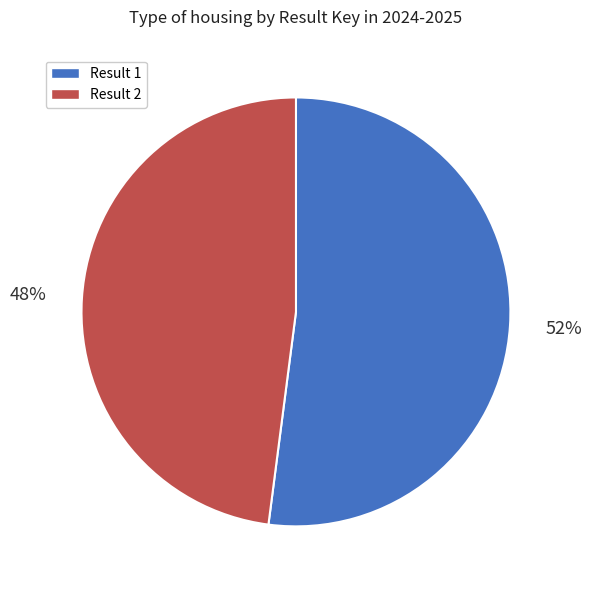

Which category has the smallest portion of the pie?

Result 2